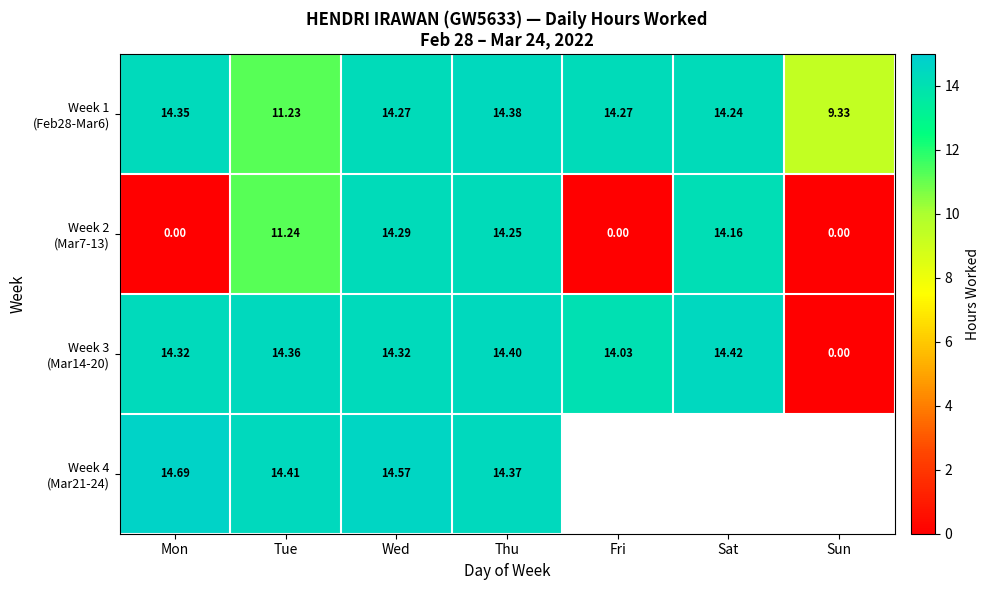

At which label is Week 2 (Mar7-13) closest to 7?

Tue